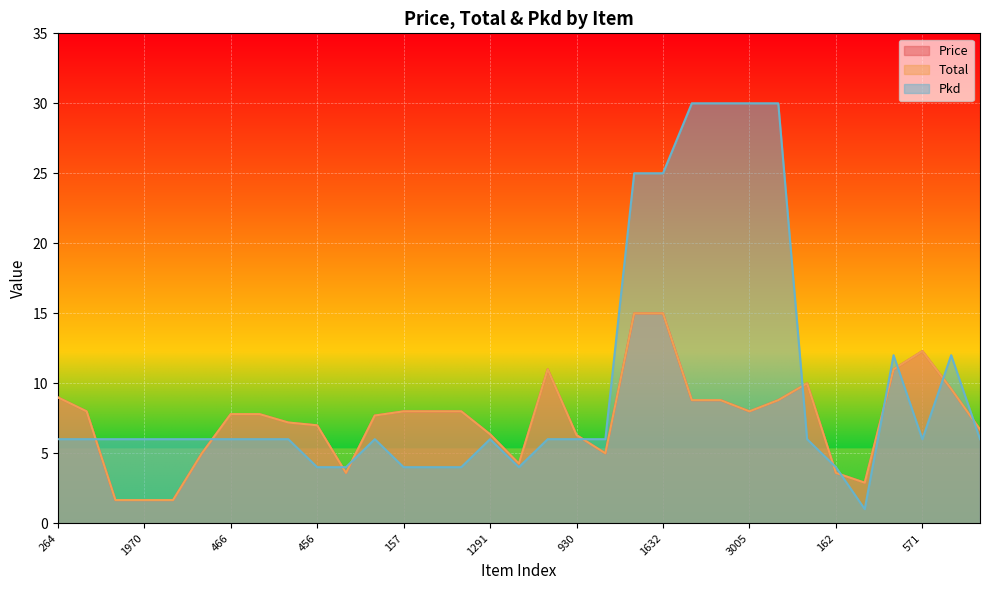

What is the lowest value of the Pkd series?

1.0